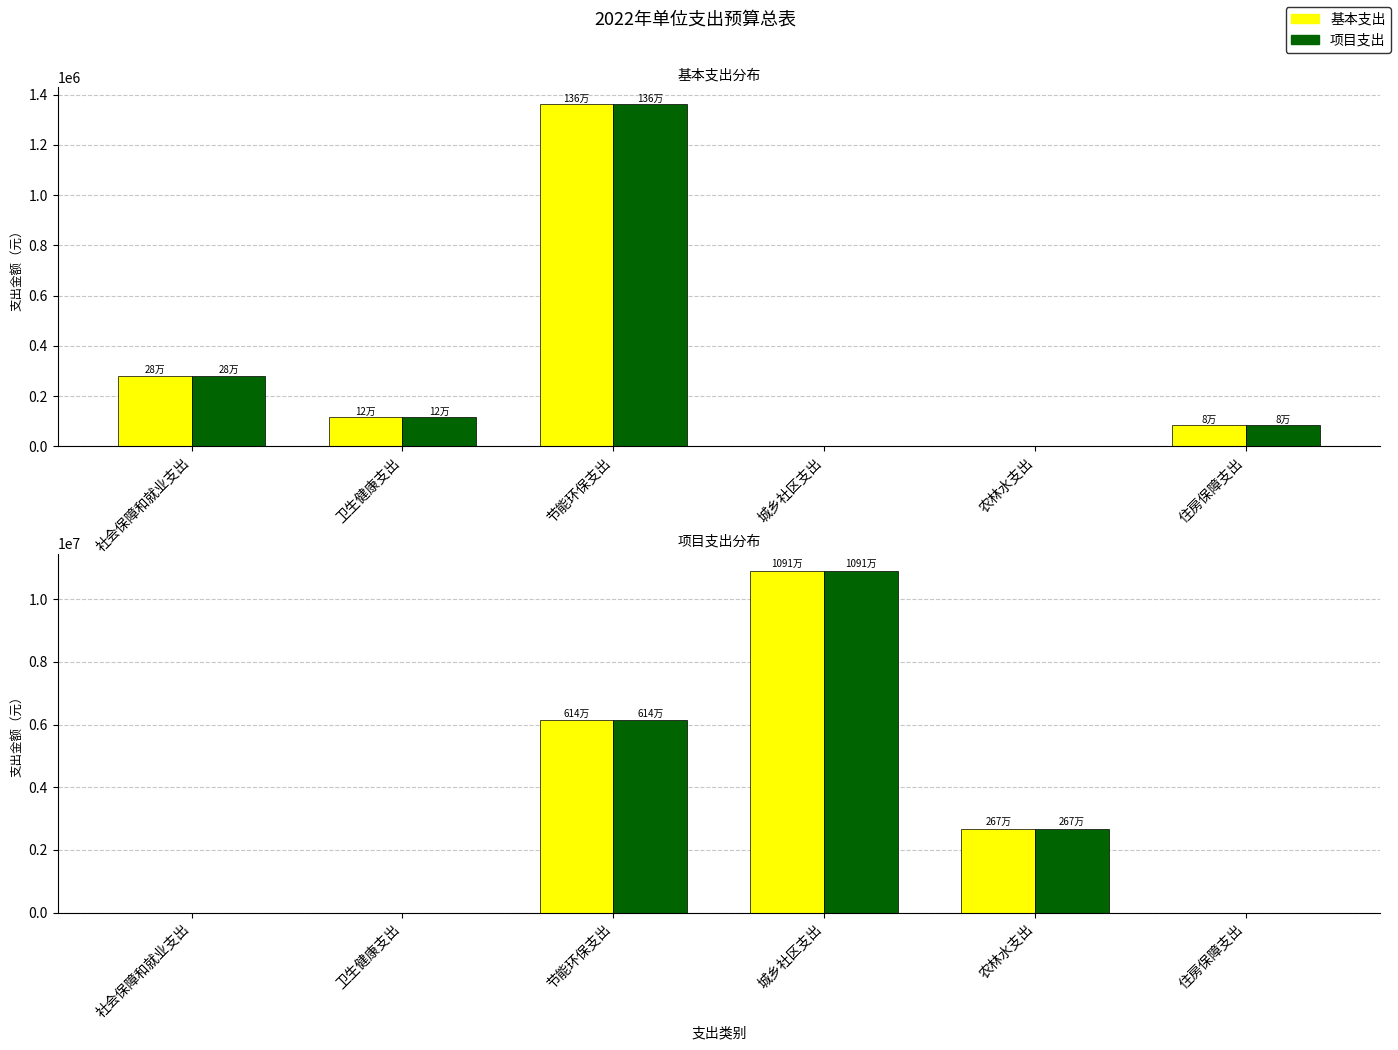

Is it true that 项目支出(绿) equals 6139000 at 节能环保支出?

True